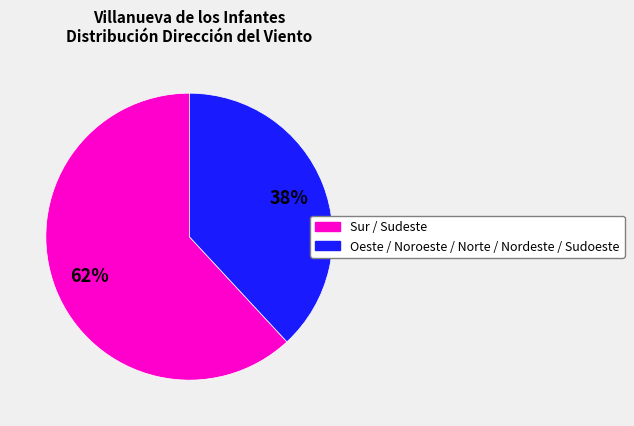

Which has a higher value, Sur / Sudeste or Oeste / Noroeste / Norte / Nordeste / Sudoeste?

Sur / Sudeste